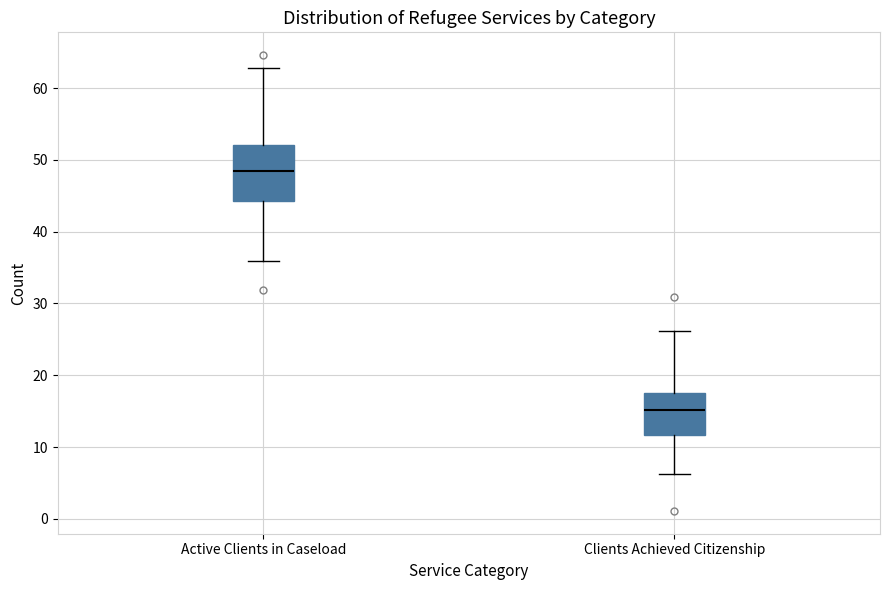

Which box has the lowest median line?

Clients Achieved Citizenship